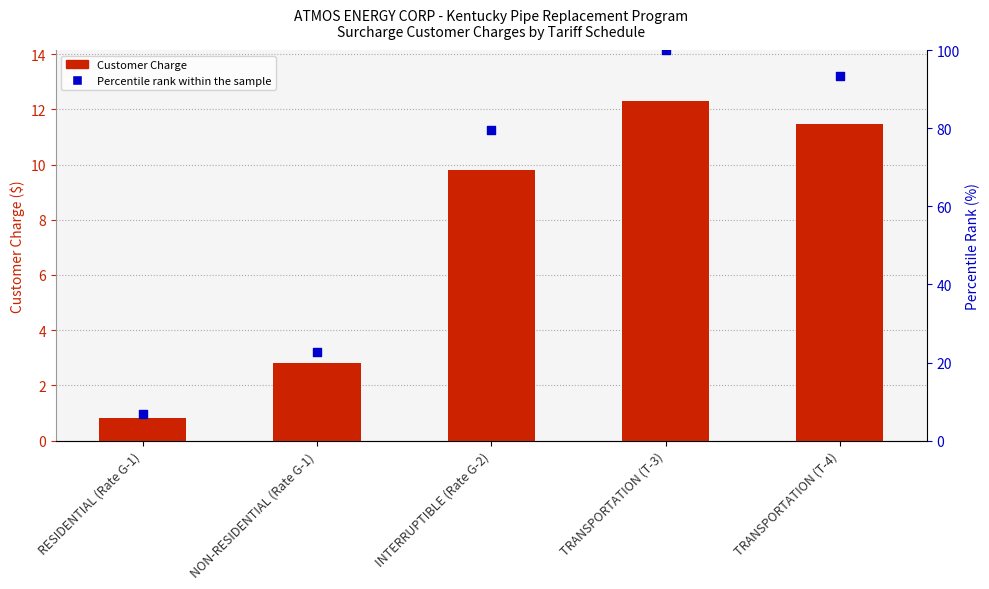

At which category is the sum across all series the highest?

TRANSPORTATION (T-3)